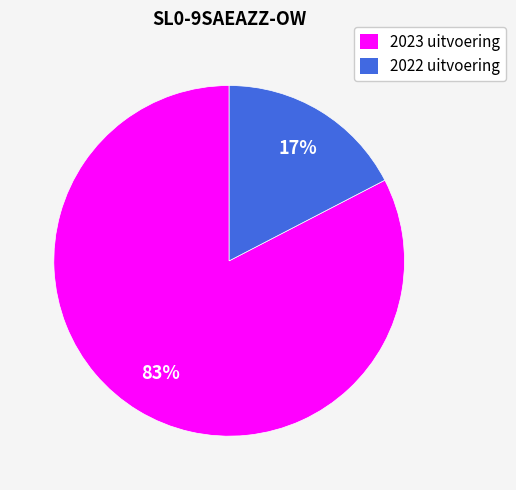

To the nearest percent, what is the combined percentage of 2023 uitvoering and 2022 uitvoering?

100%